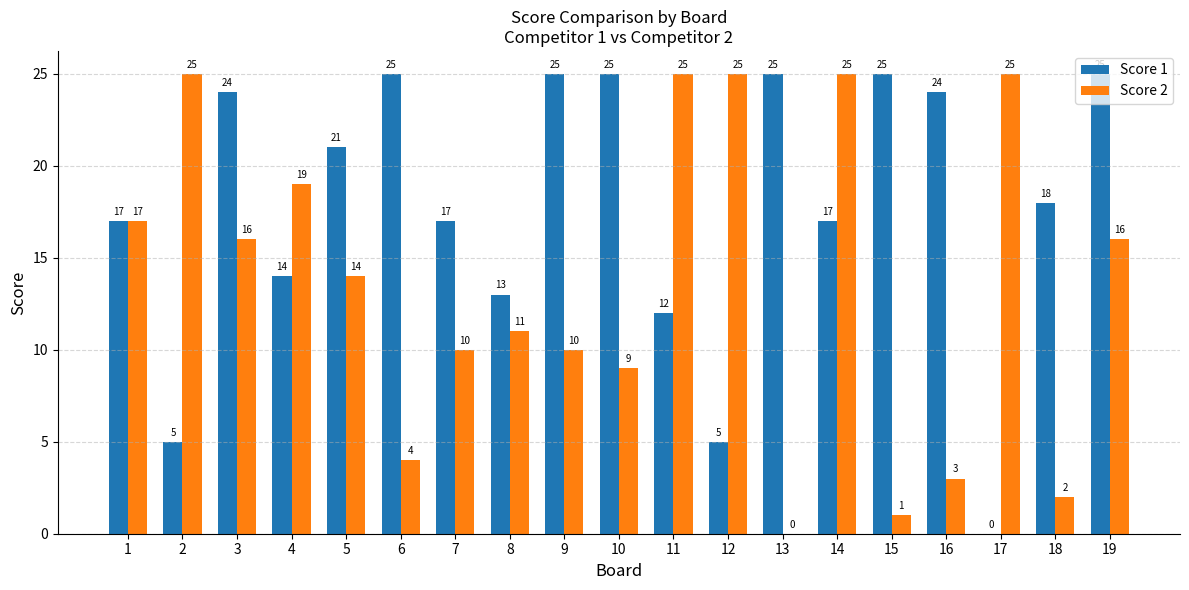

Reading right to left, transcribe all the data shown in this chart.

Score 1: 25	18	0	24	25	17	25	5	12	25	25	13	17	25	21	14	24	5	17
Score 2: 16	2	25	3	1	25	0	25	25	9	10	11	10	4	14	19	16	25	17